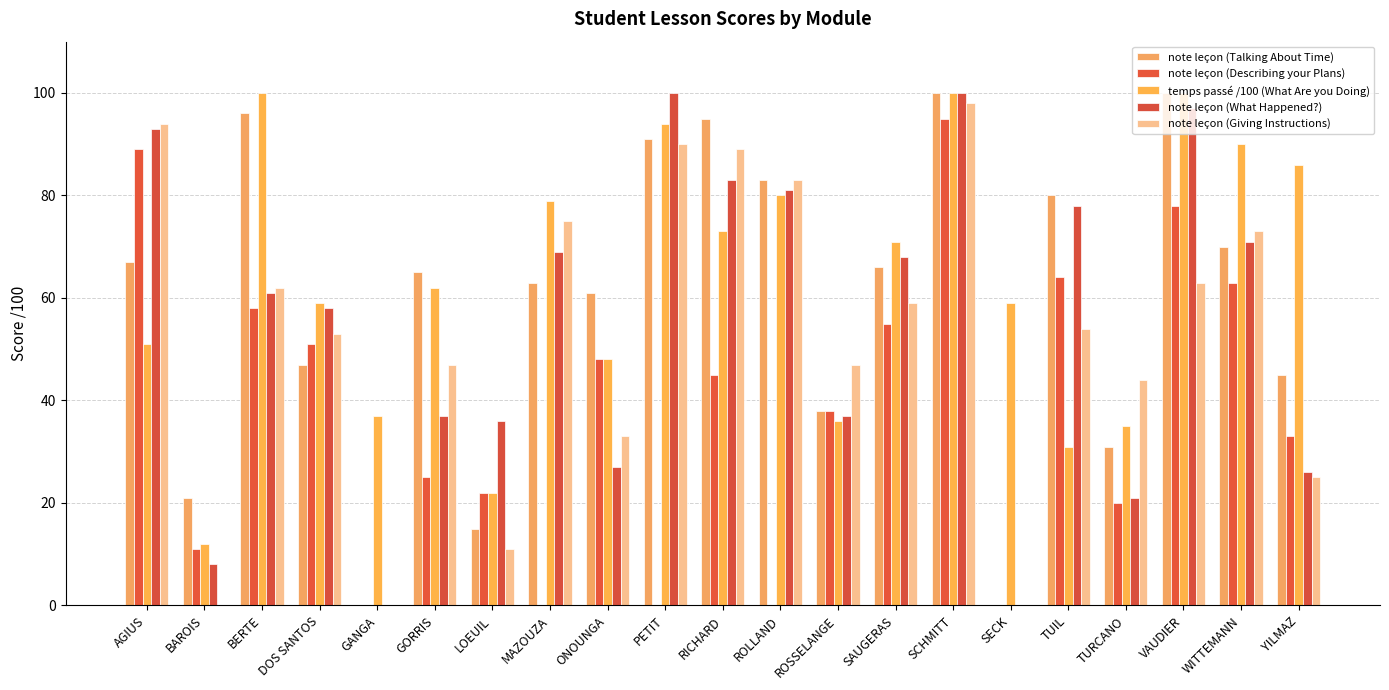

What value does the note leçon (Giving Instructions) series have at BERTE?

62